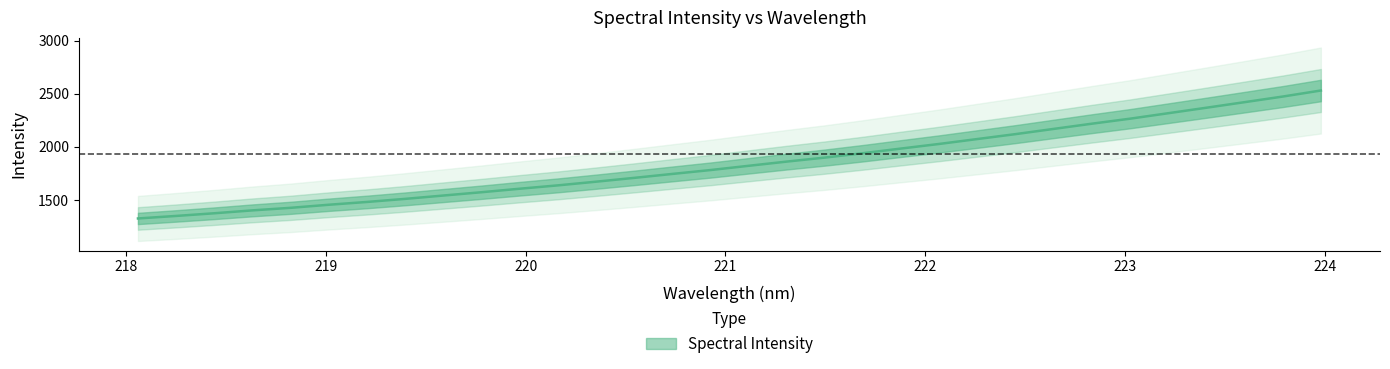

Rank the categories by value from highest to lowest.

223.9802, 223.7895, 223.5987, 223.408, 223.2172, 223.0264, 222.8355, 222.6447, 222.4538, 222.263, 222.0721, 221.8812, 221.6902, 221.4993, 221.3083, 221.1174, 220.9264, 220.7354, 220.5444, 220.3533, 220.1623, 219.9712, 219.7801, 219.589, 219.3979, 219.2067, 219.0156, 218.8244, 218.6332, 218.442, 218.2508, 218.0596